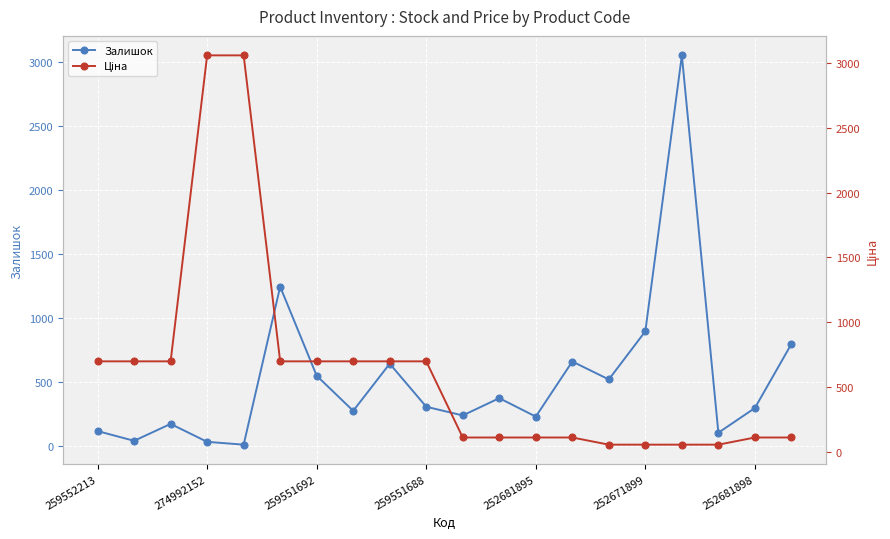

Is it true that Ціна equals 84.6 at 16?

False